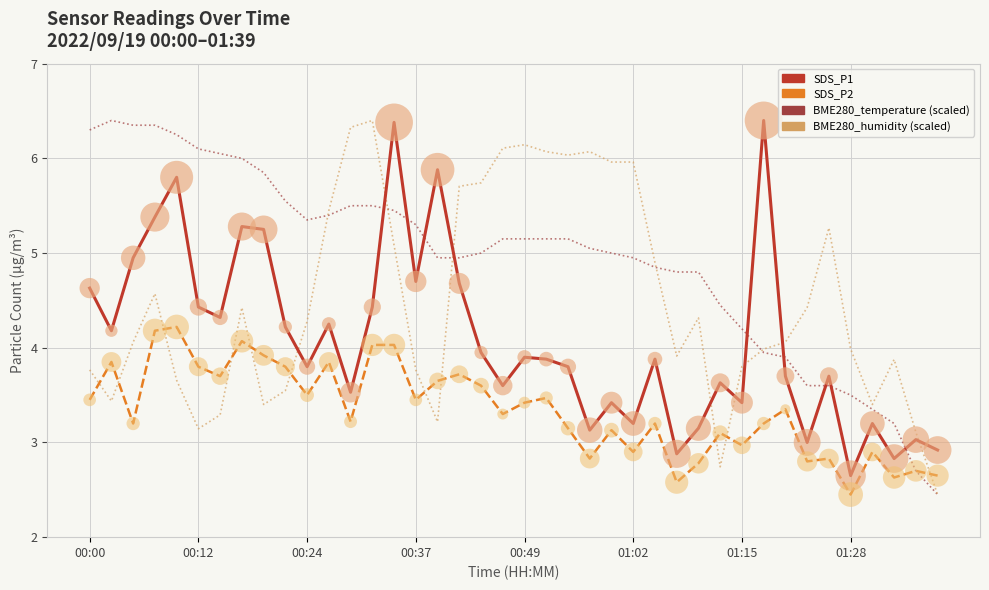

Which series has the largest total across all categories?

BME280_temperature (scaled)